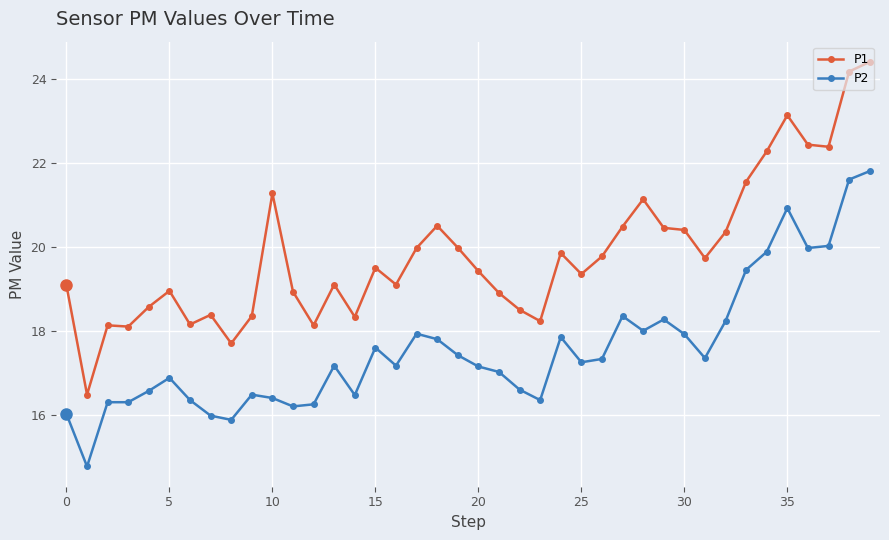

What is the value of the P1 point at the 28th from the left?

20.5